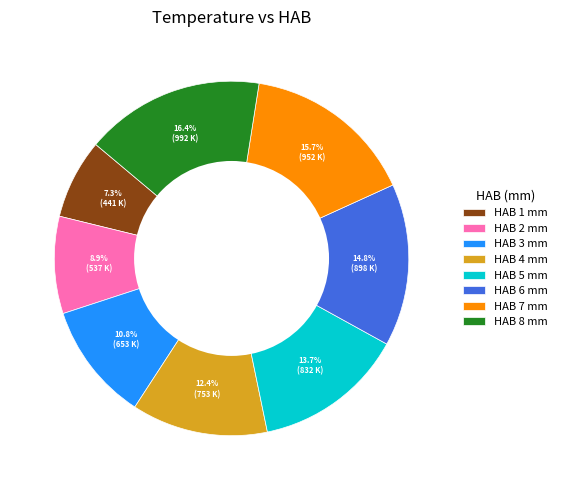

To the nearest percent, what is the average slice percentage?

12%